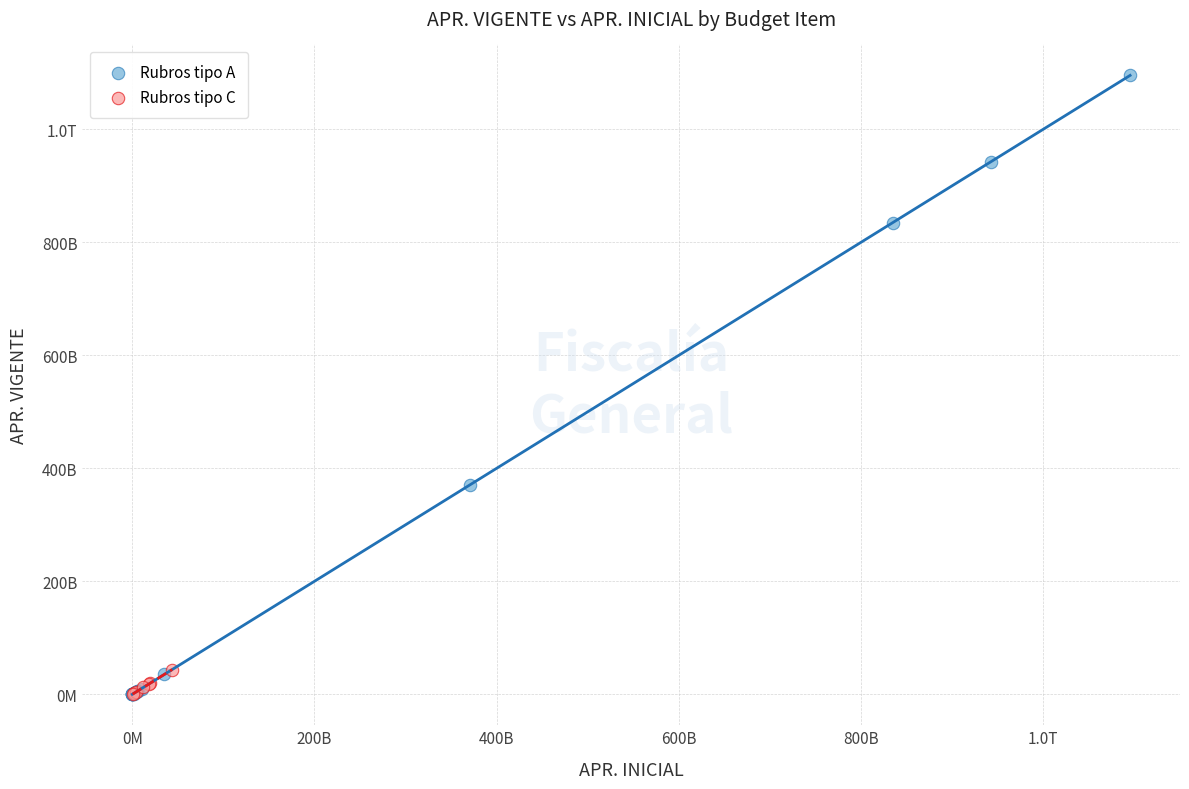

What are all the series names shown in the legend?

Rubros tipo A, Rubros tipo C